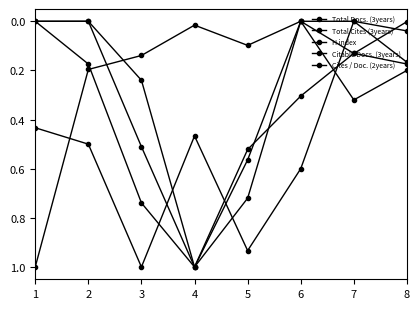

Which has a higher value, 4 or 6?

4